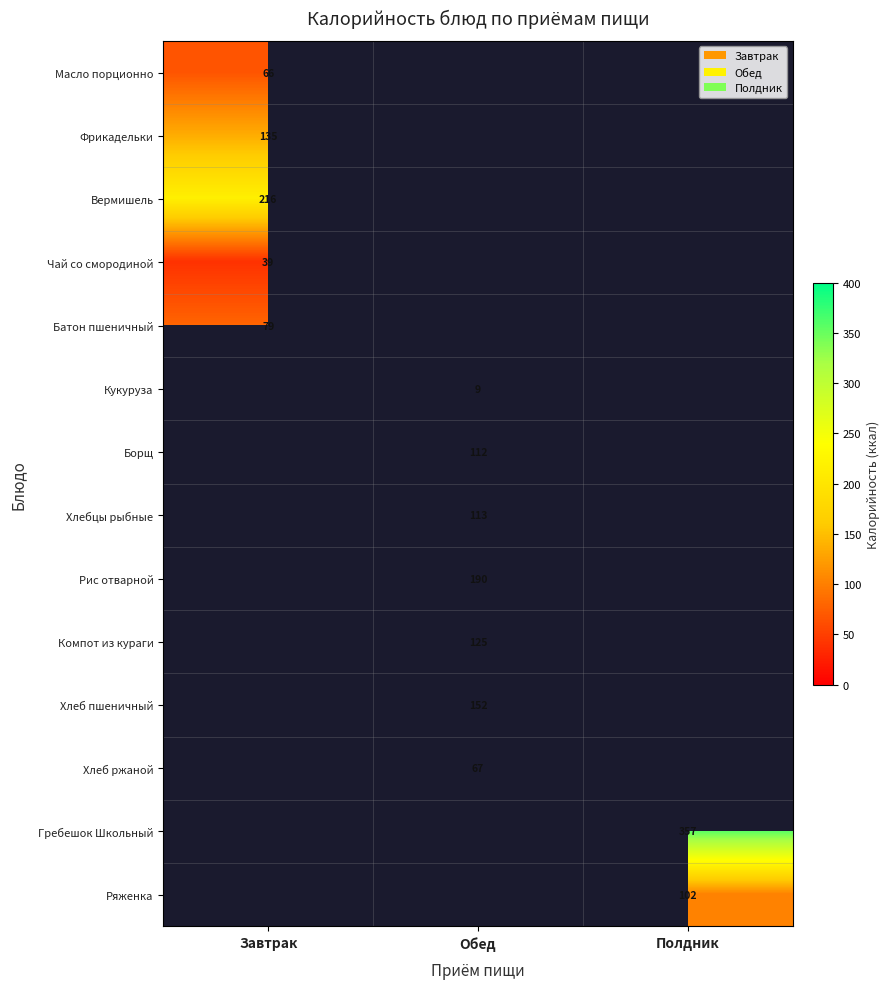

Count the number of data series in this chart.

14